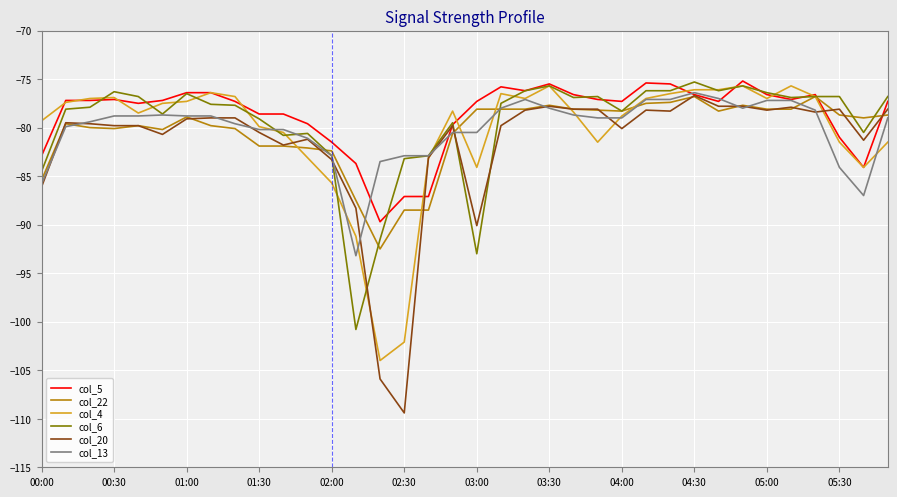

What are all the series names shown in the legend?

col_5, col_22, col_4, col_6, col_20, col_13